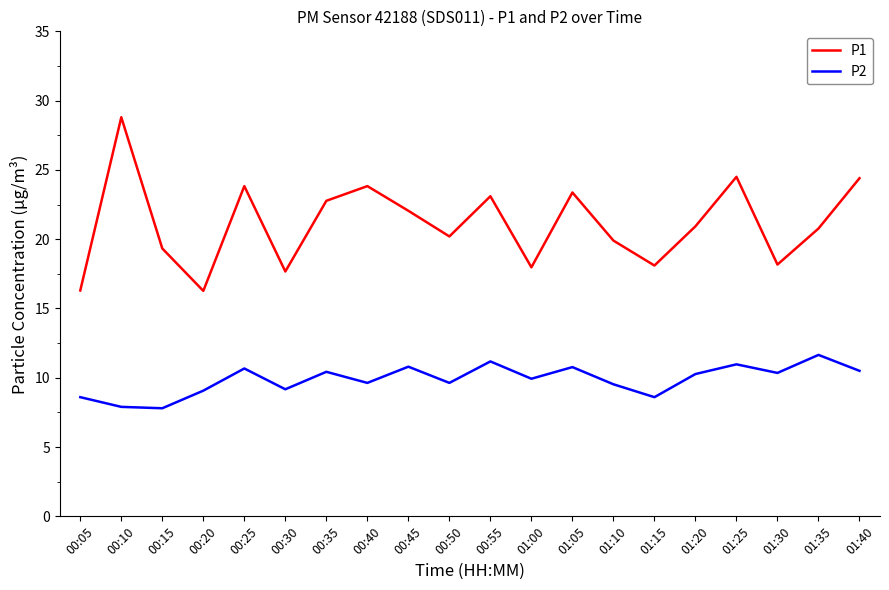

What position from the left is 01:05?

13